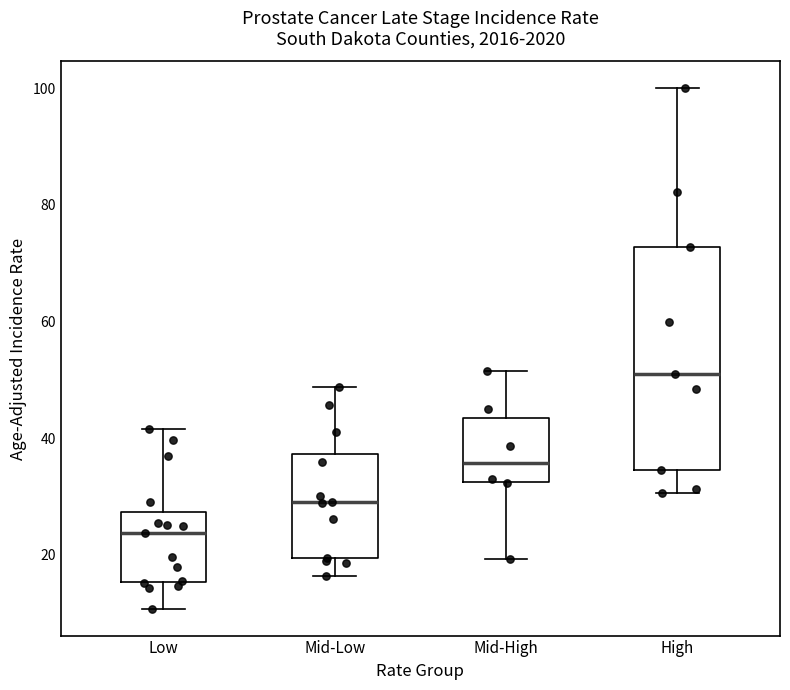

Which box is the tallest, from its lower edge to its upper edge?

High